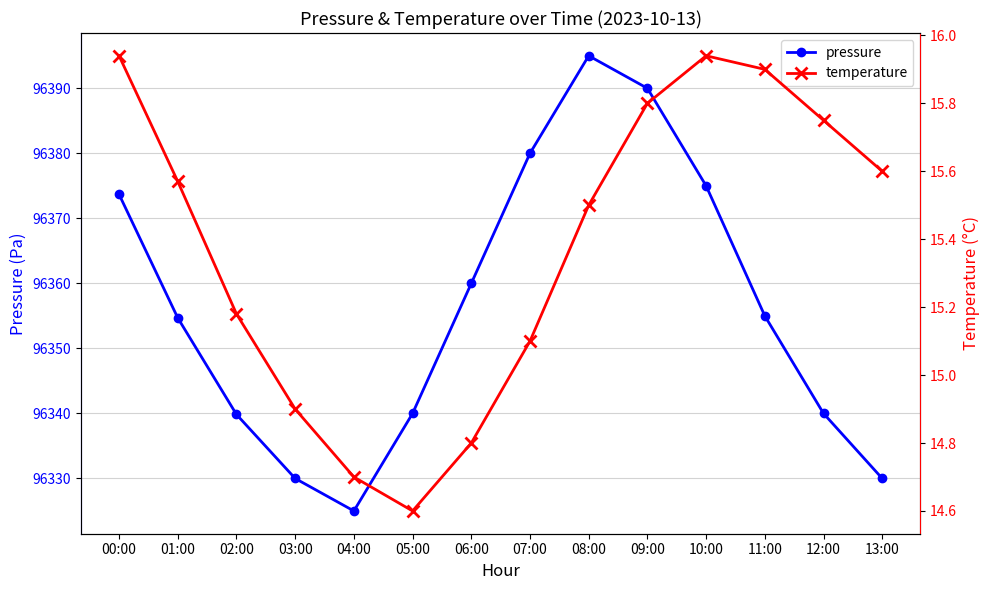

At how many categories does at least one series exceed 7802?

14